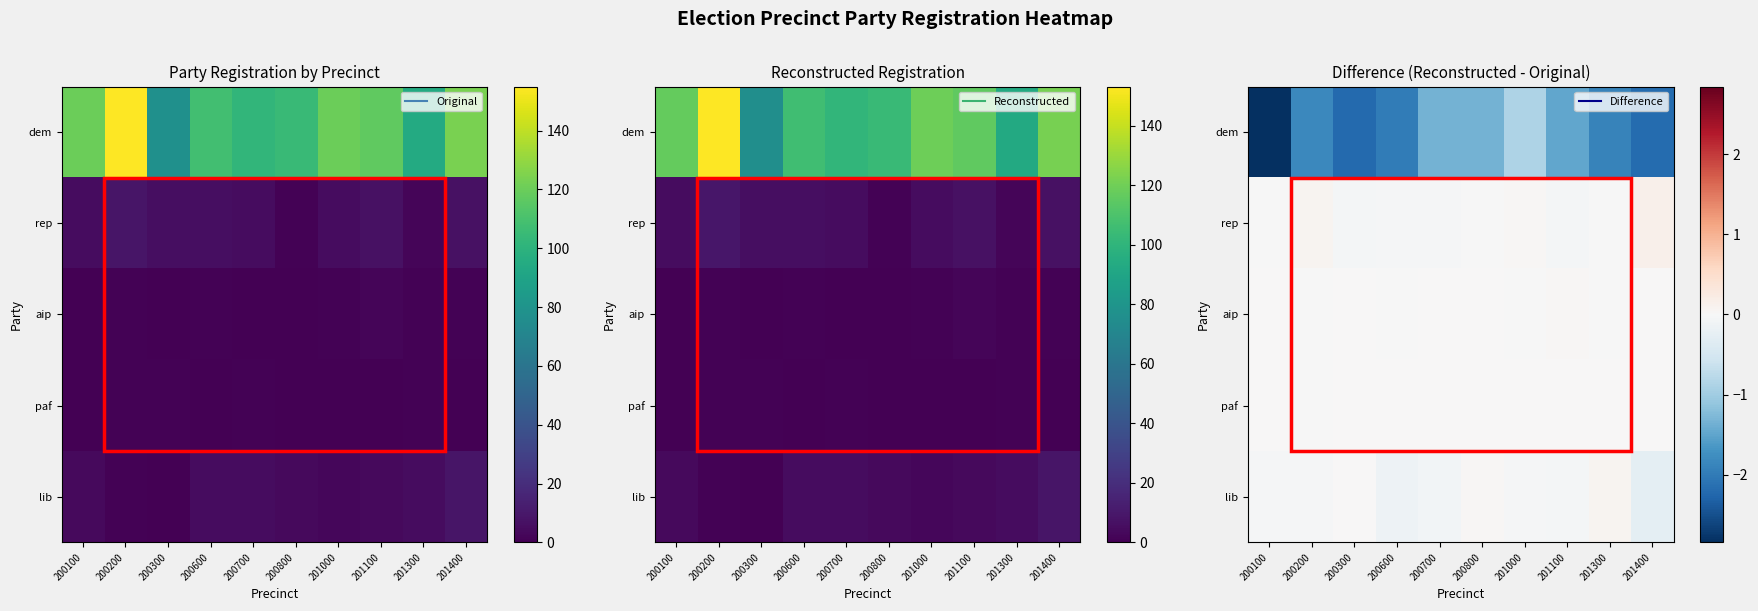

Which series has the widest spread of values?

row_0